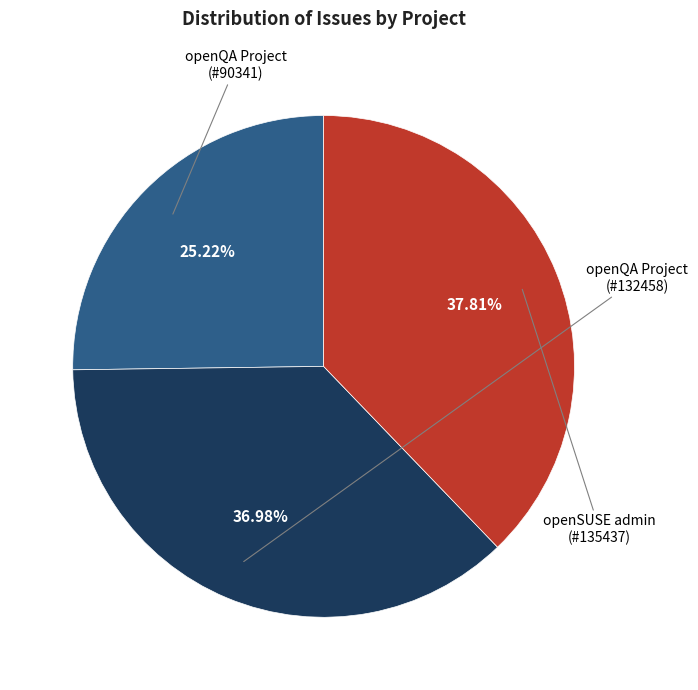

How many segments does this pie chart have?

3